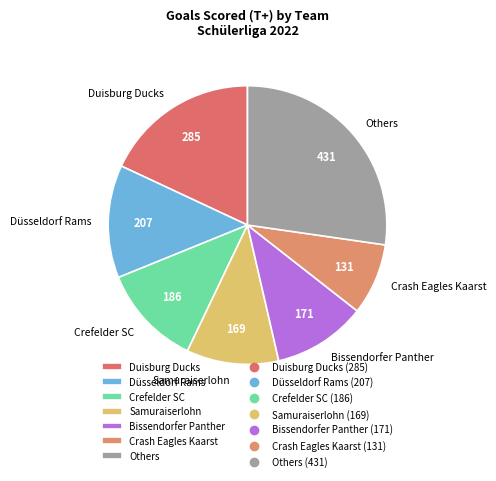

Does any single category account for the majority?

No